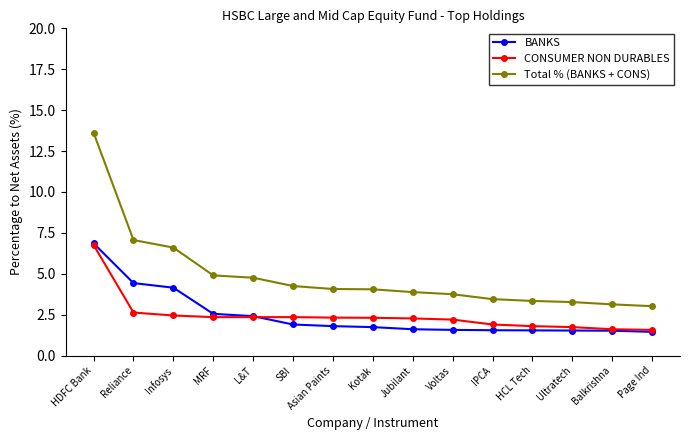

Where is CONSUMER NON DURABLES nearest to the value 4?

Reliance